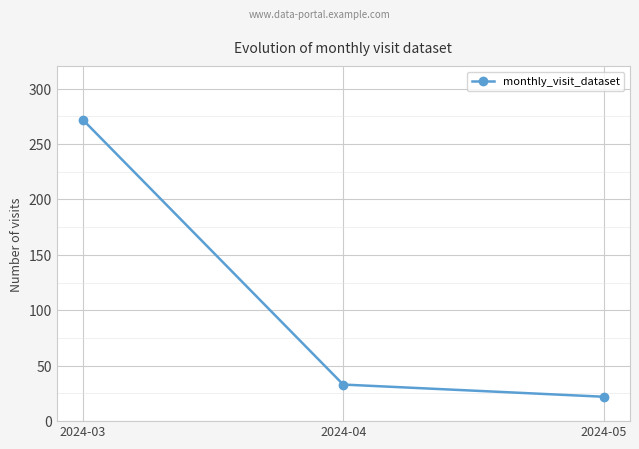

Count the number of data series in this chart.

1